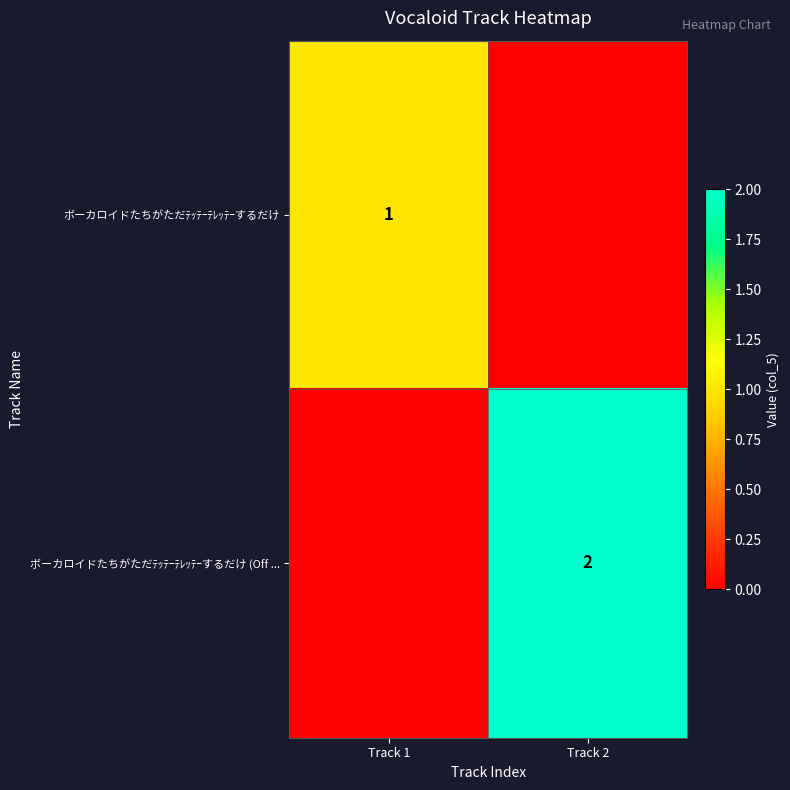

What is the spread (max minus min) of values at Track 1?

1